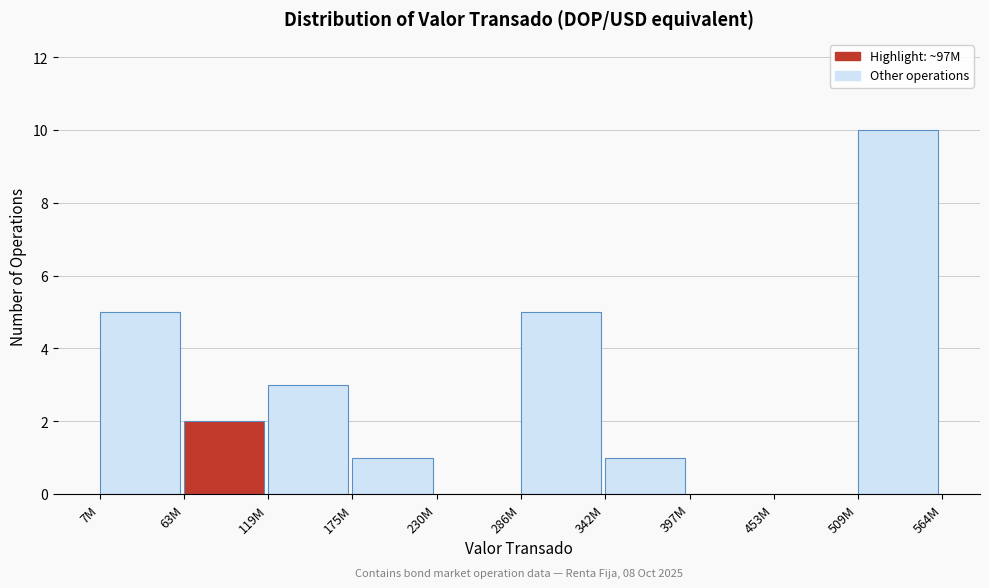

Reading right to left, transcribe all the data shown in this chart.

509M=10	453M=0	397M=0	342M=1	286M=5	230M=0	175M=1	119M=3	63M=2	7M=5